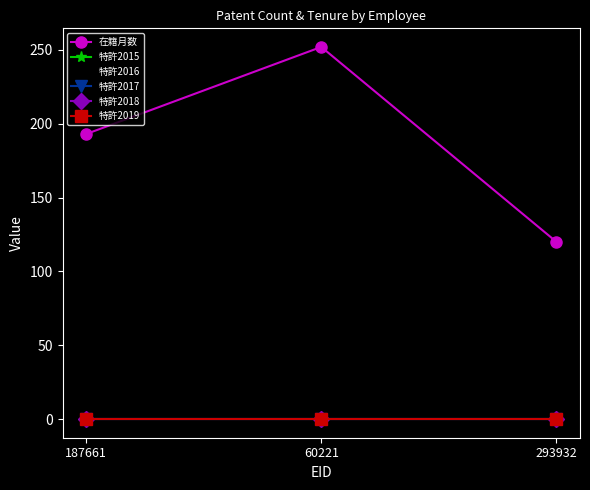

Does the chart display data point markers on the line(s)?

Yes